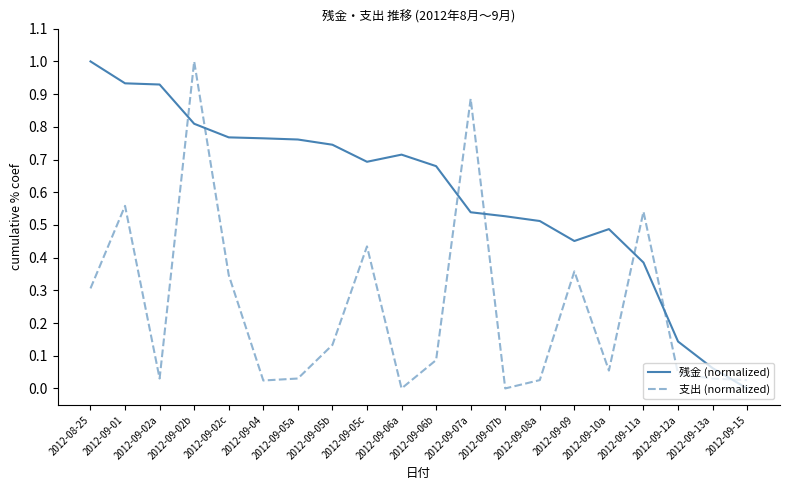

True or false: 支出 (normalized) and 残金 (normalized) cross at least once.

True